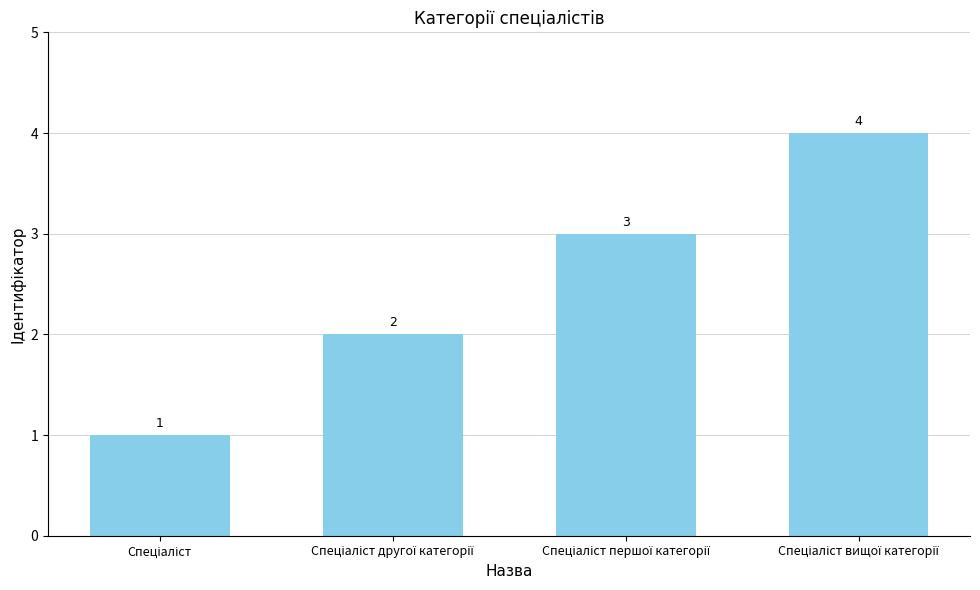

What is the value of the 2nd bar from the left?

2